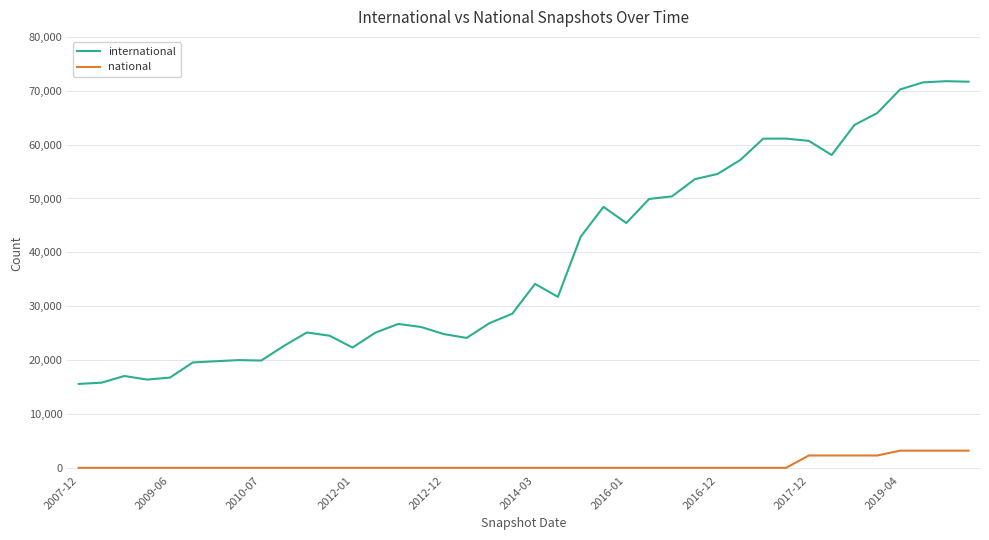

Which series has the largest total across all categories?

international